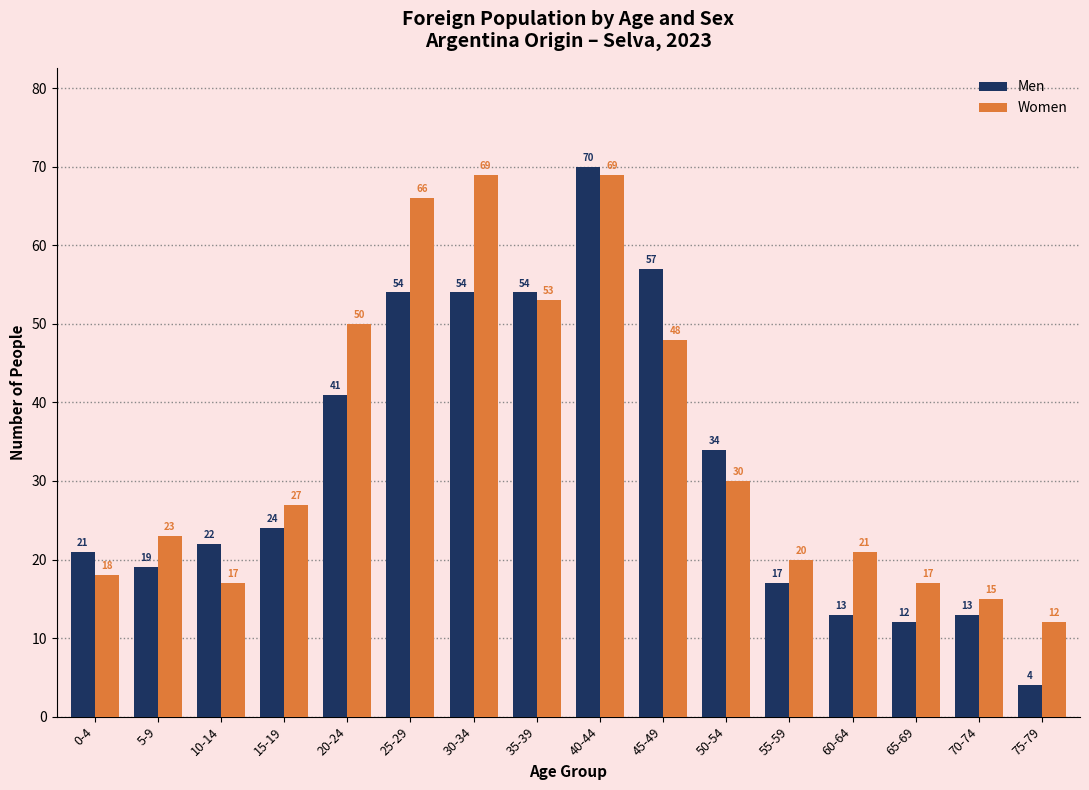

How many data points does each series have?

16